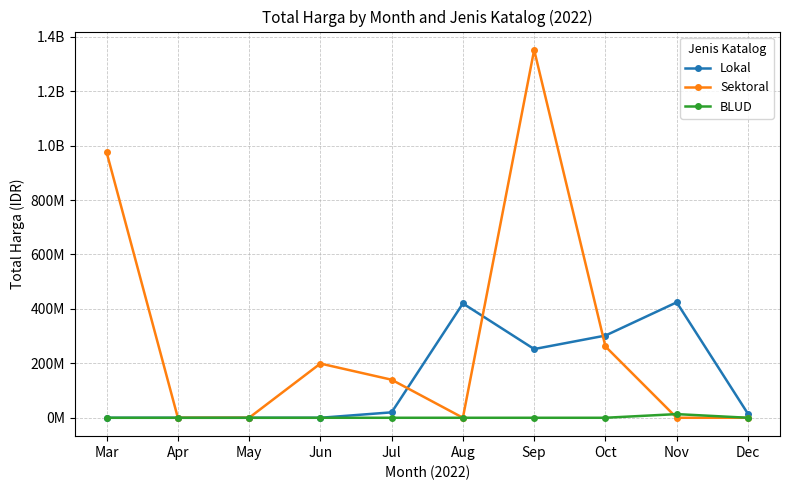

What are all the series names shown in the legend?

Lokal, Sektoral, BLUD